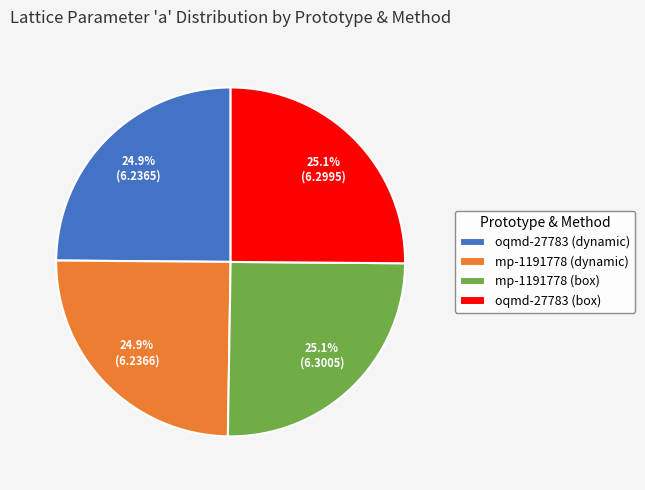

What portion of the pie excludes mp-1191778 (box)?

74.9%